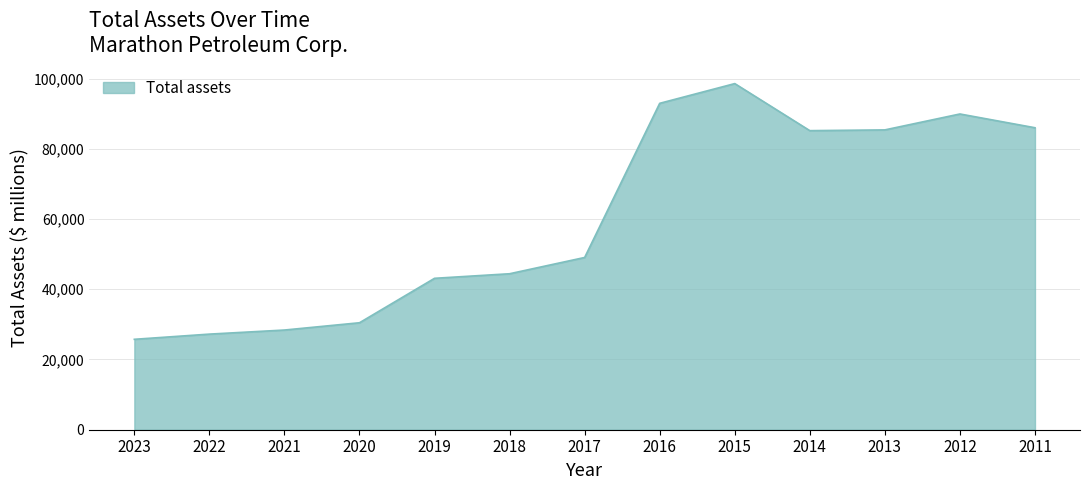

Count the number of categories in the chart.

13